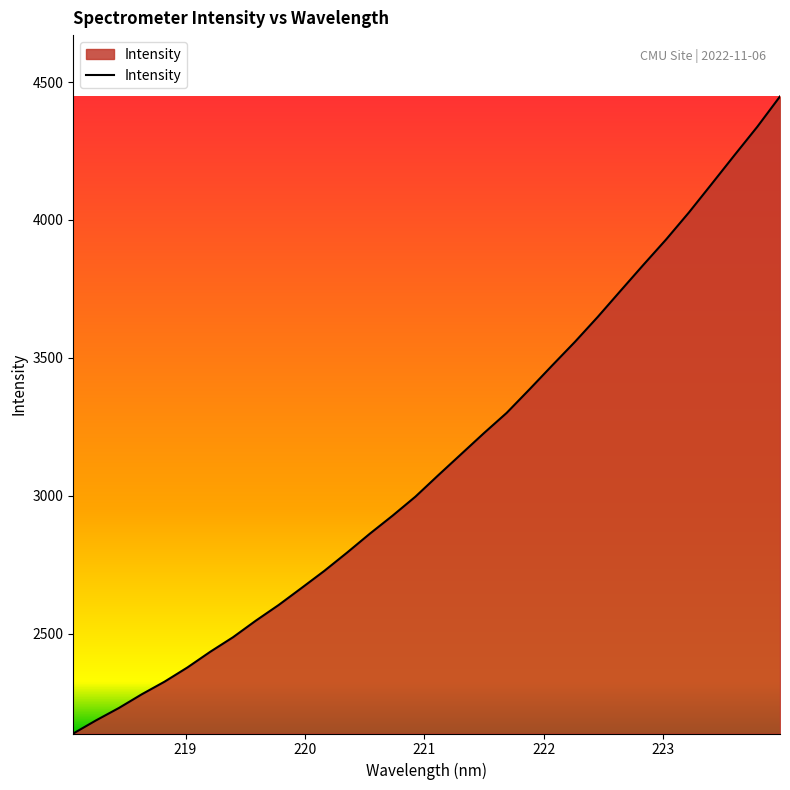

True or false: there are more than 1 points higher than both neighbors.

False